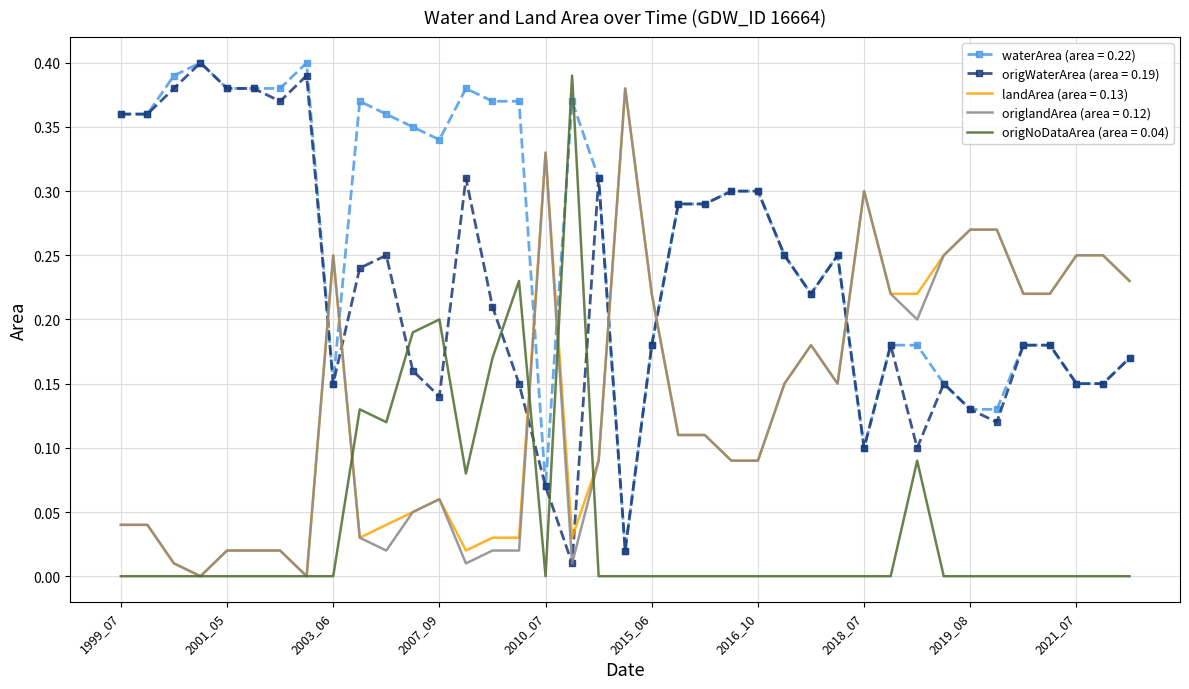

Which series has the largest total across all categories?

waterArea (area = 0.22)